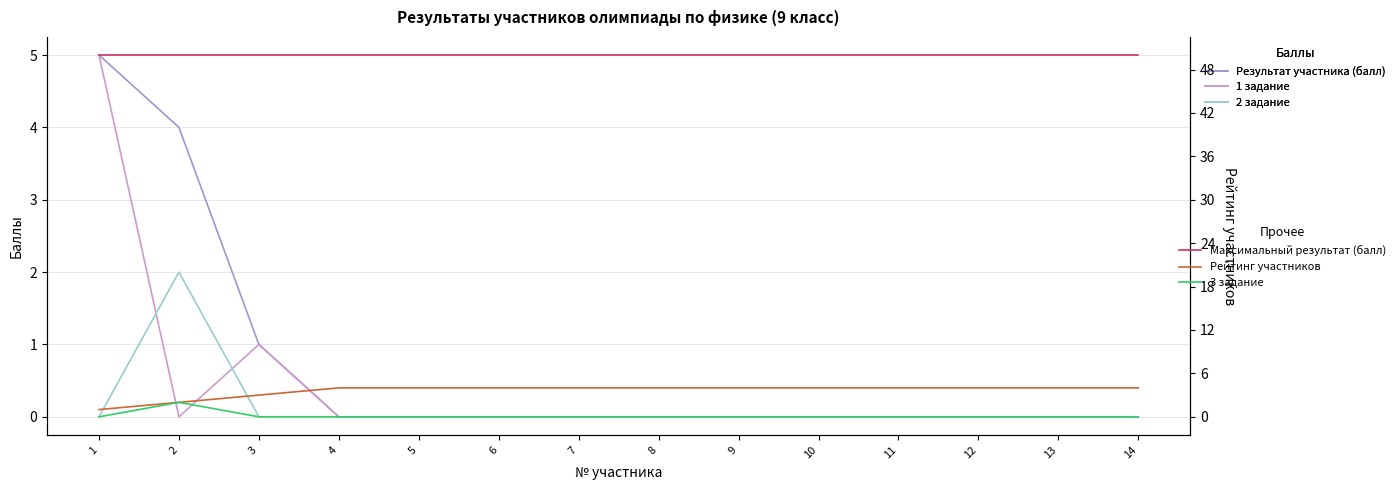

How many lines are shown in the chart?

6